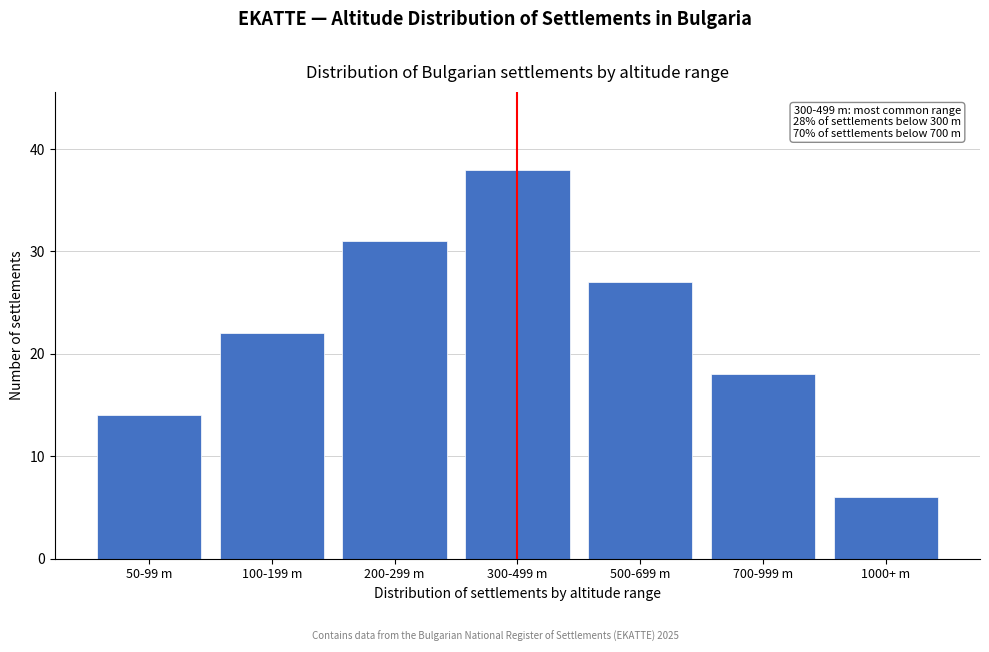

Reading left to right, transcribe all the data shown in this chart.

14	22	31	38	27	18	6